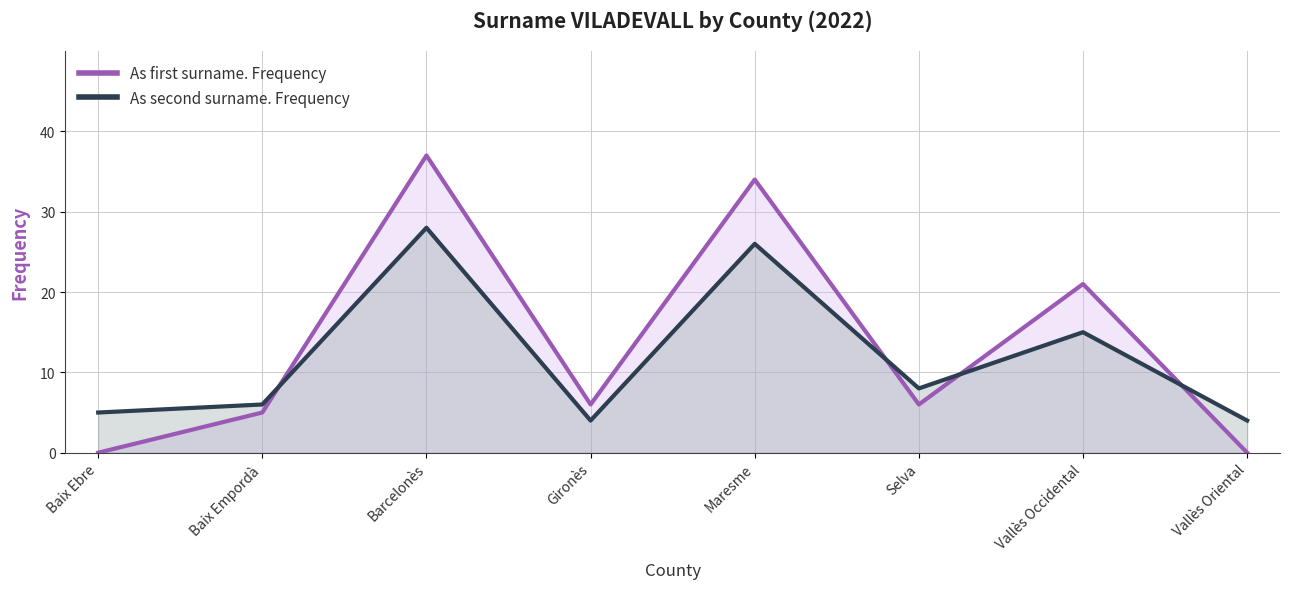

Rank the series by their maximum value, from highest to lowest.

As first surname. Frequency, As second surname. Frequency